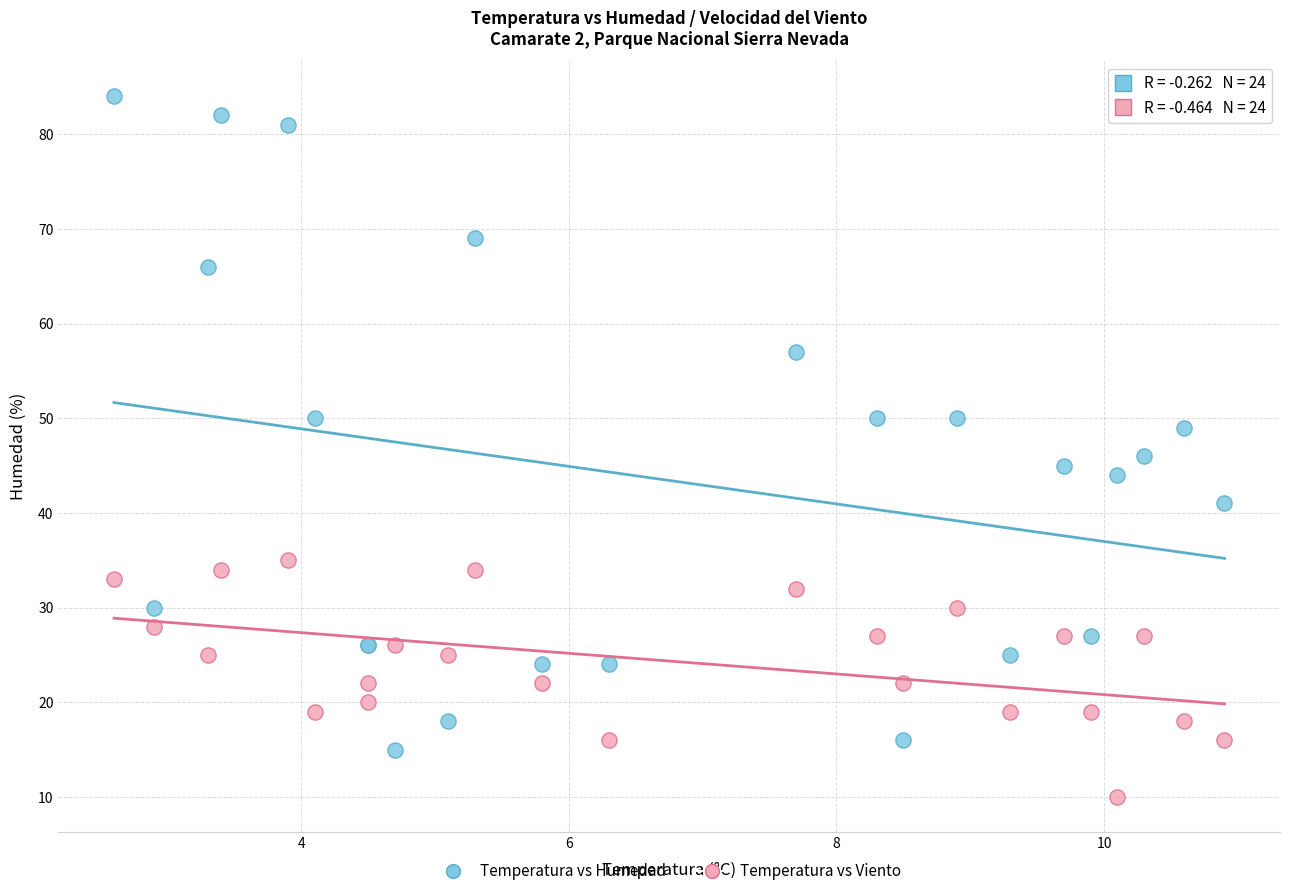

Across all series, what Y value is closest to 47?

46